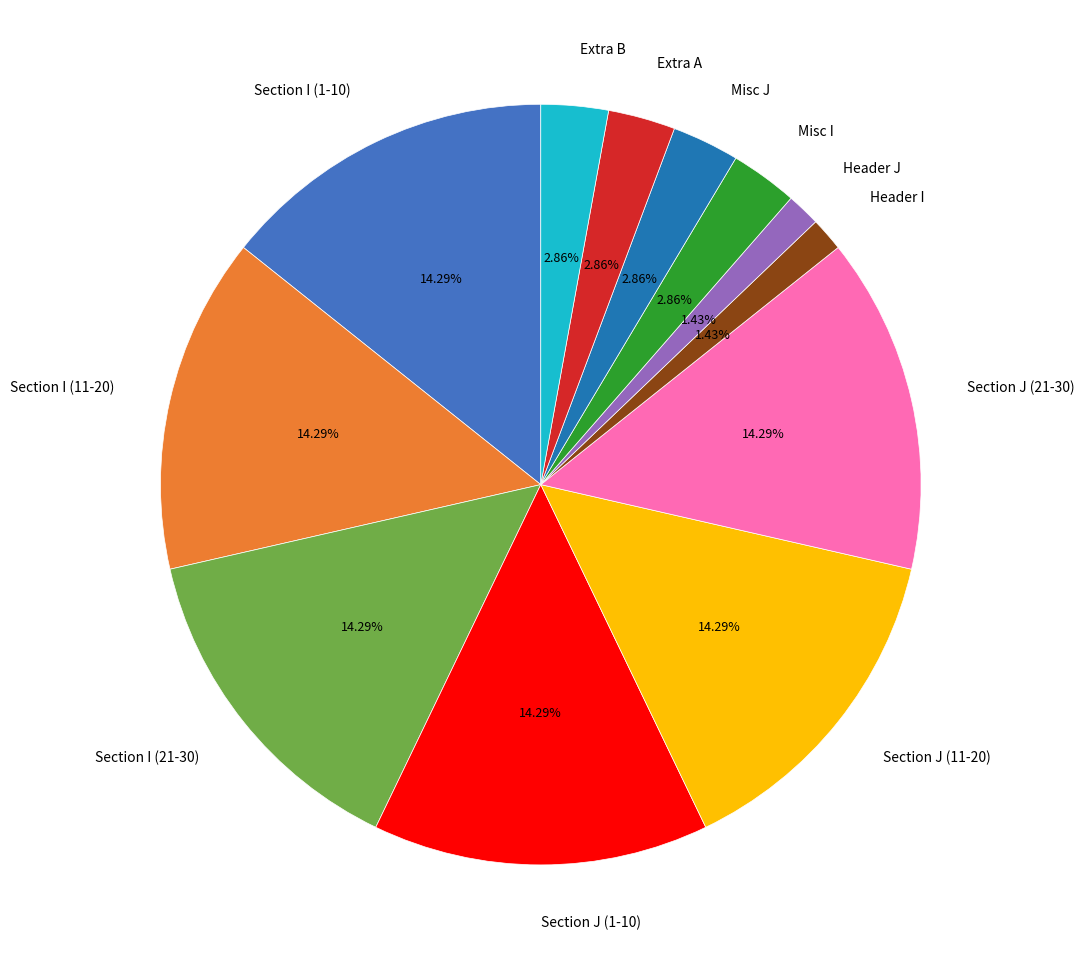

Combined, do Misc I and Section I (11-20) account for over 50%?

No